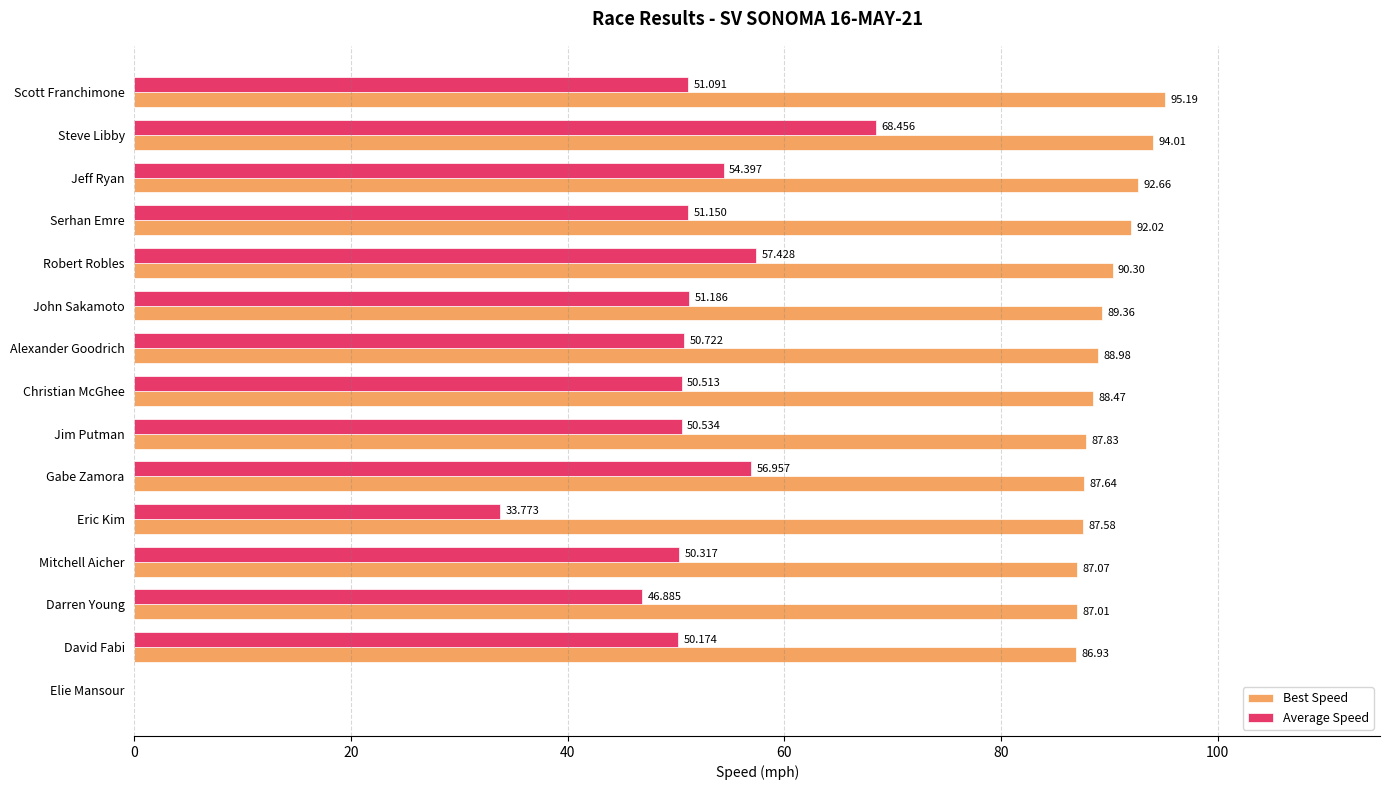

What are all the series names shown in the legend?

Best Speed, Average Speed